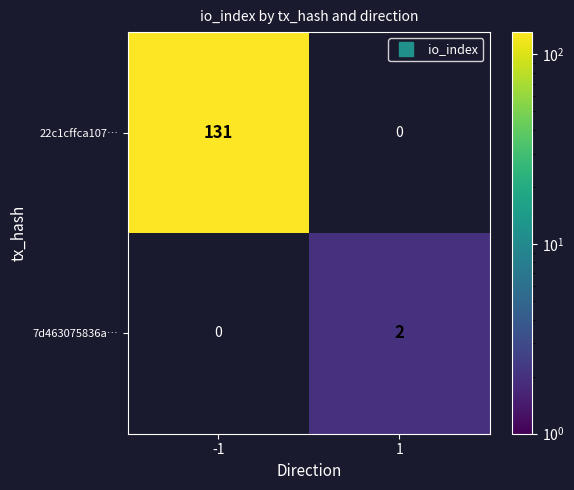

What is the maximum value for 22c1cffca107…?

131.0